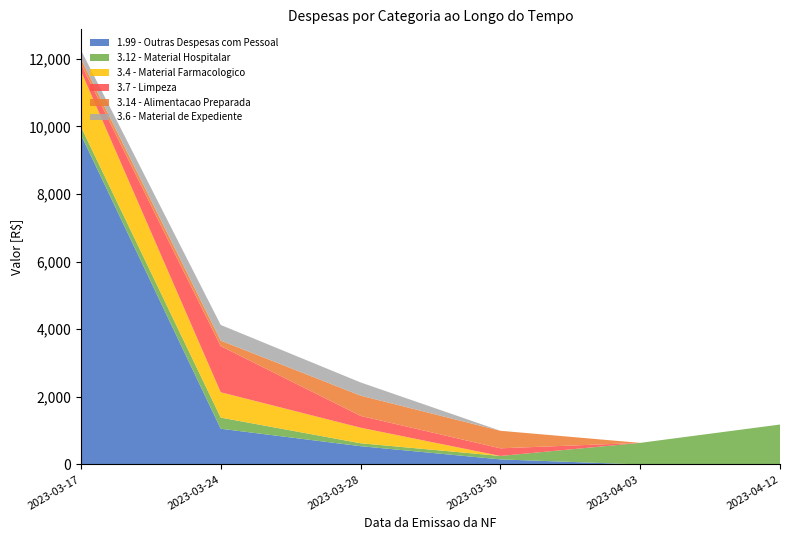

Reading left to right, what are all the values shown in this chart?

1.99 - Outras Despesas com Pessoal: 9754.0	1056.0	540.0	149.6	0.0	0.0
3.12 - Material Hospitalar: 234.0	329.2	86.5	101.4	638.0	1180.0
3.4 - Material Farmacologico: 1650.0	750.0	460.0	0.0	0.0	0.0
3.7 - Limpeza: 207.6	1364.0	349.6	225.6	0.0	0.0
3.14 - Alimentacao Preparada: 153.8	163.5	600.0	519.2	0.0	0.0
3.6 - Material de Expediente: 256.6	463.1	390.0	0.0	0.0	0.0